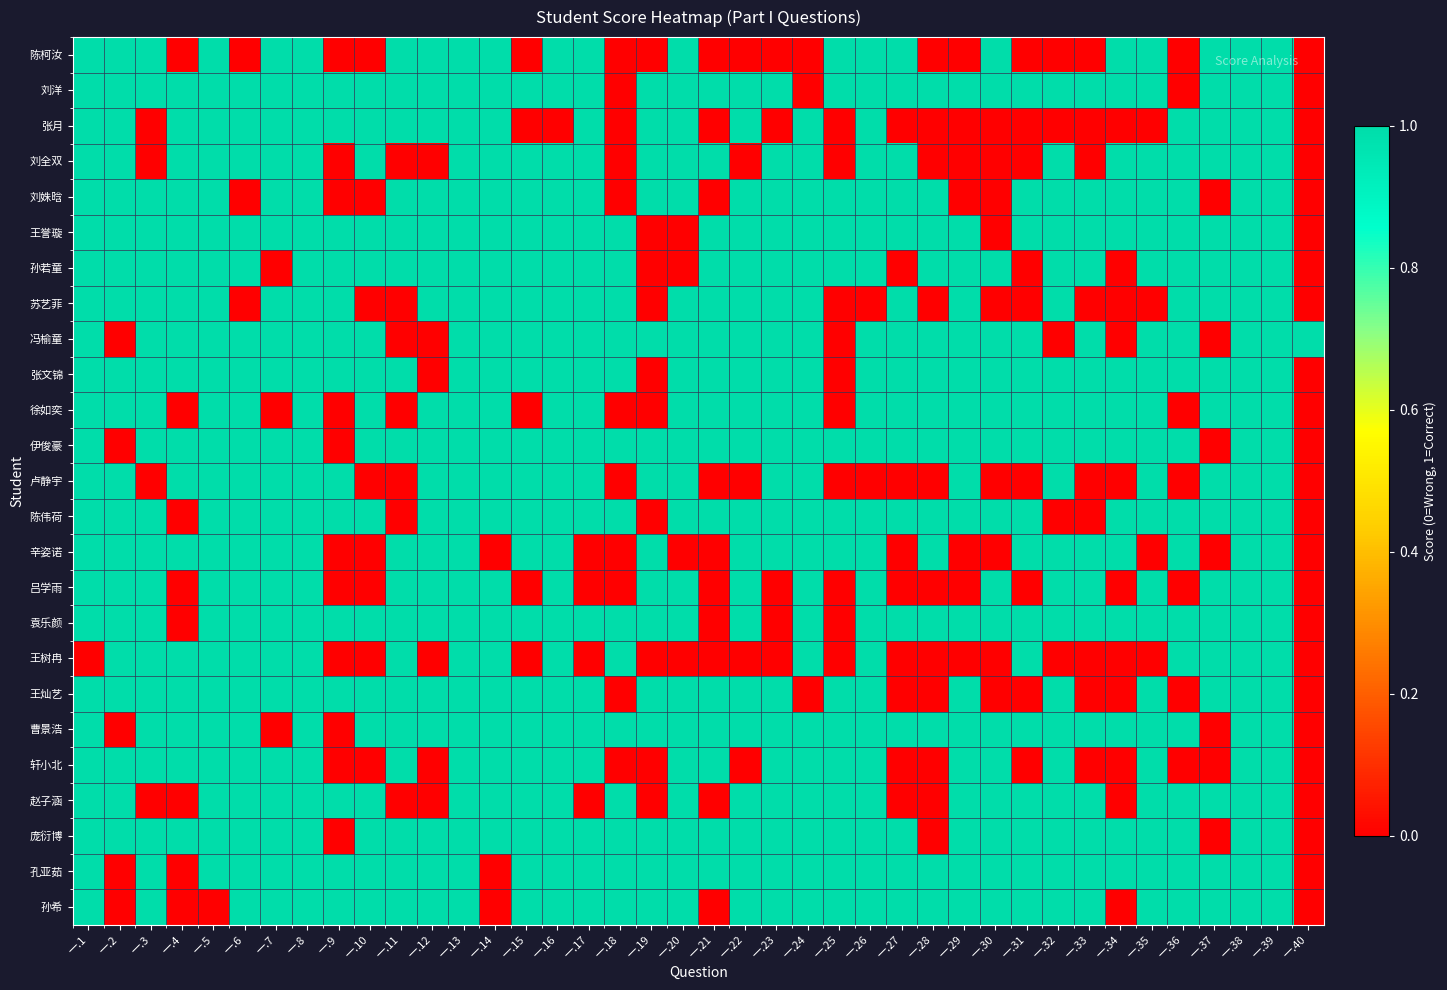

At how many categories does at least one series exceed 0?

40